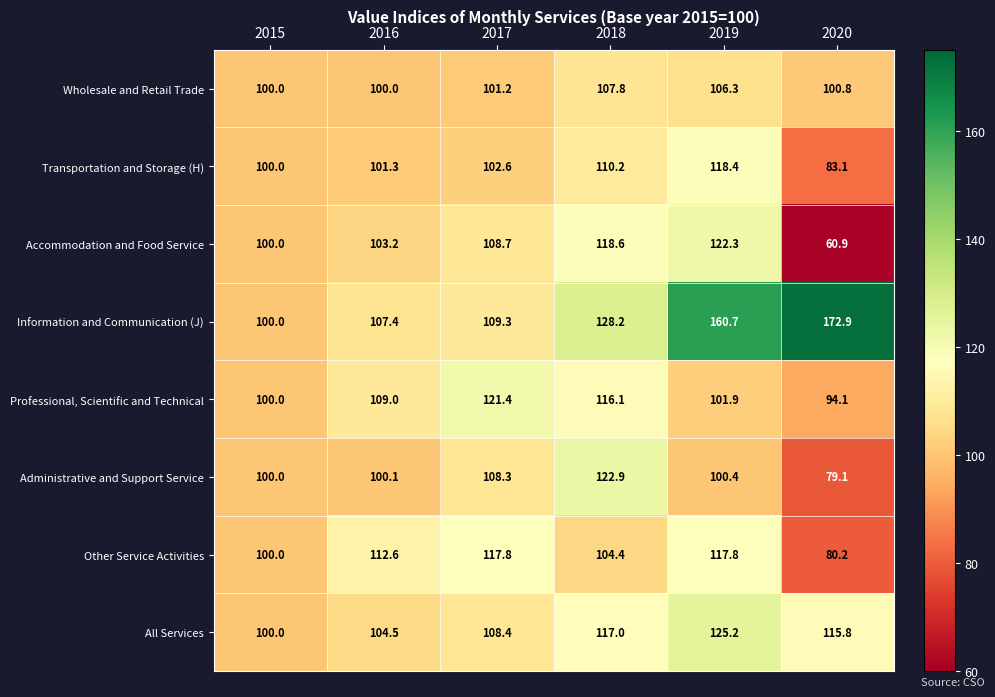

At which label is Administrative and Support Service closest to 101?

2019